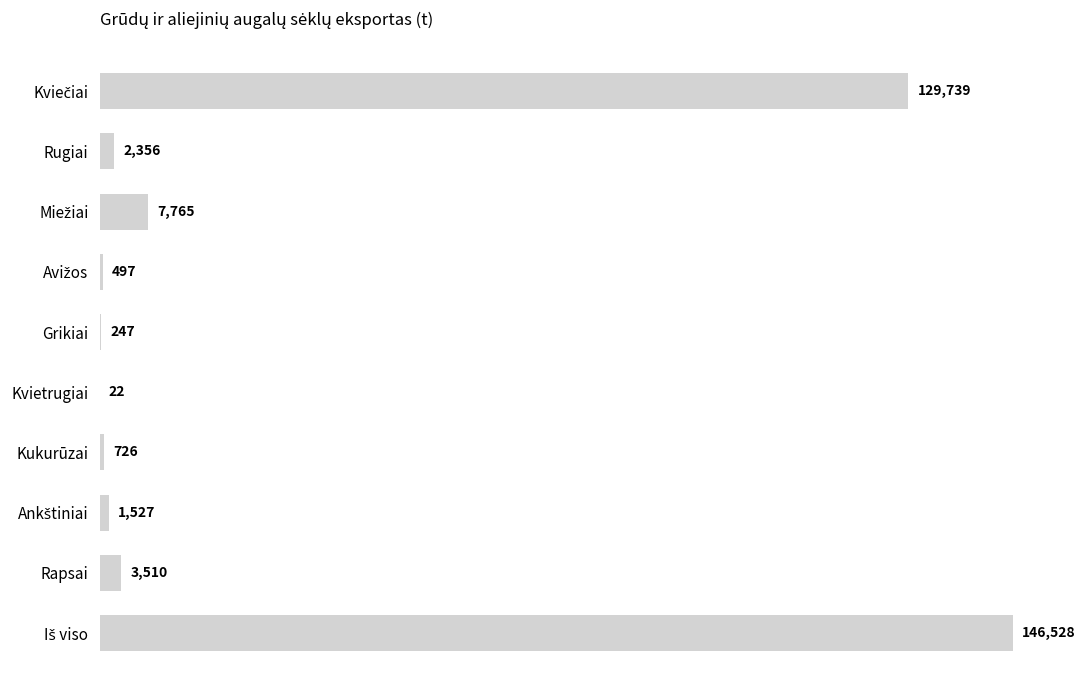

Between Grikiai and Rugiai, which is larger?

Rugiai